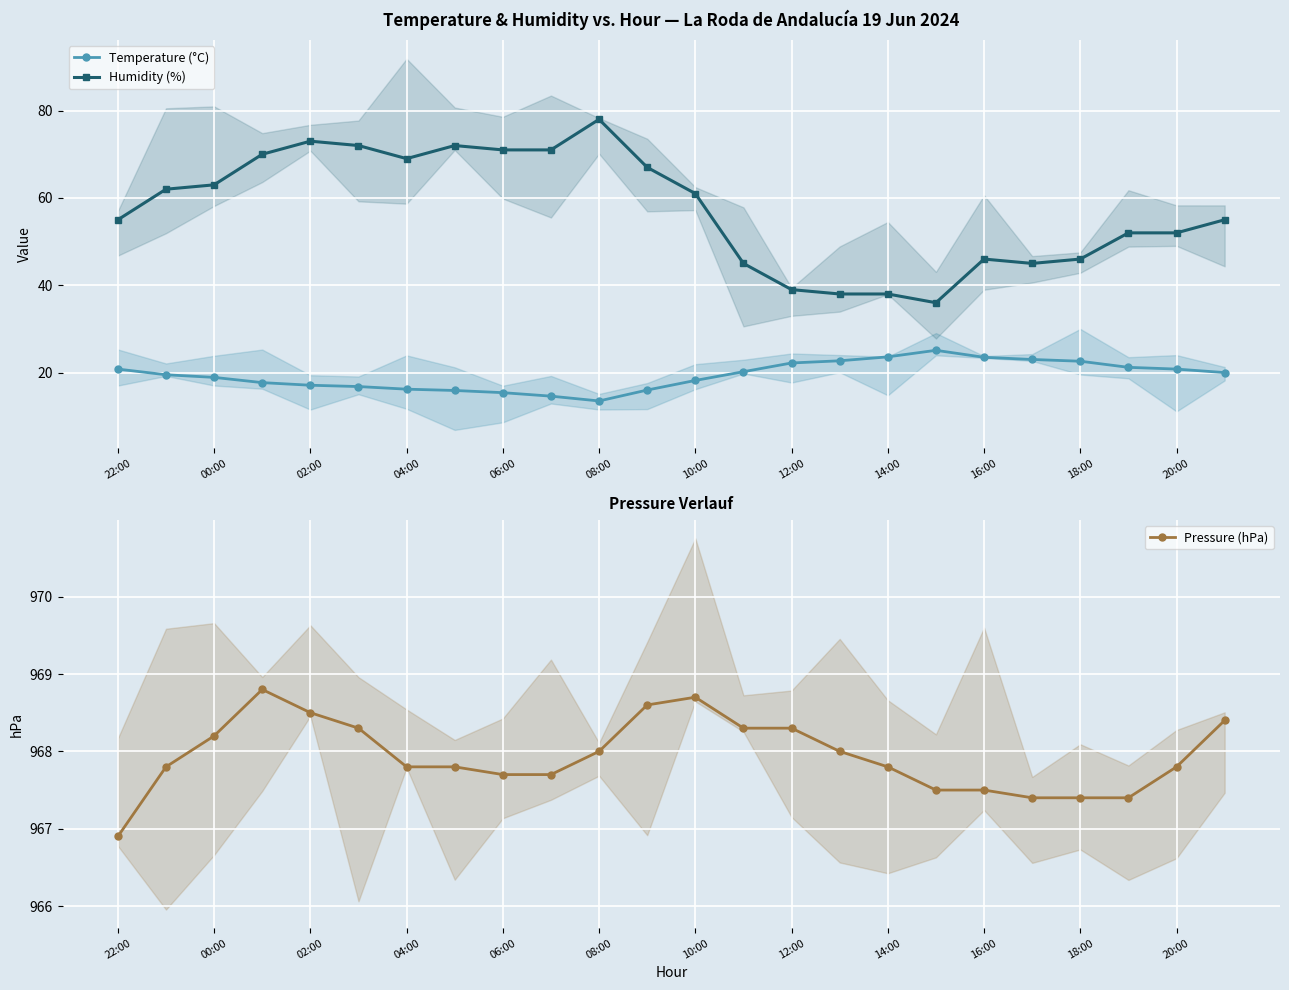

List the series in order of their peak value, highest first.

Pressure (hPa), Humidity (%), Temperature (°C)